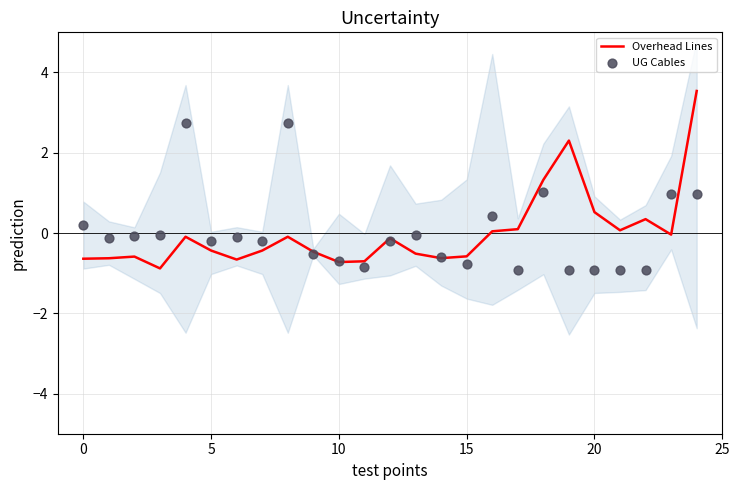

What are all the series names shown in the legend?

Overhead Lines, UG Cables